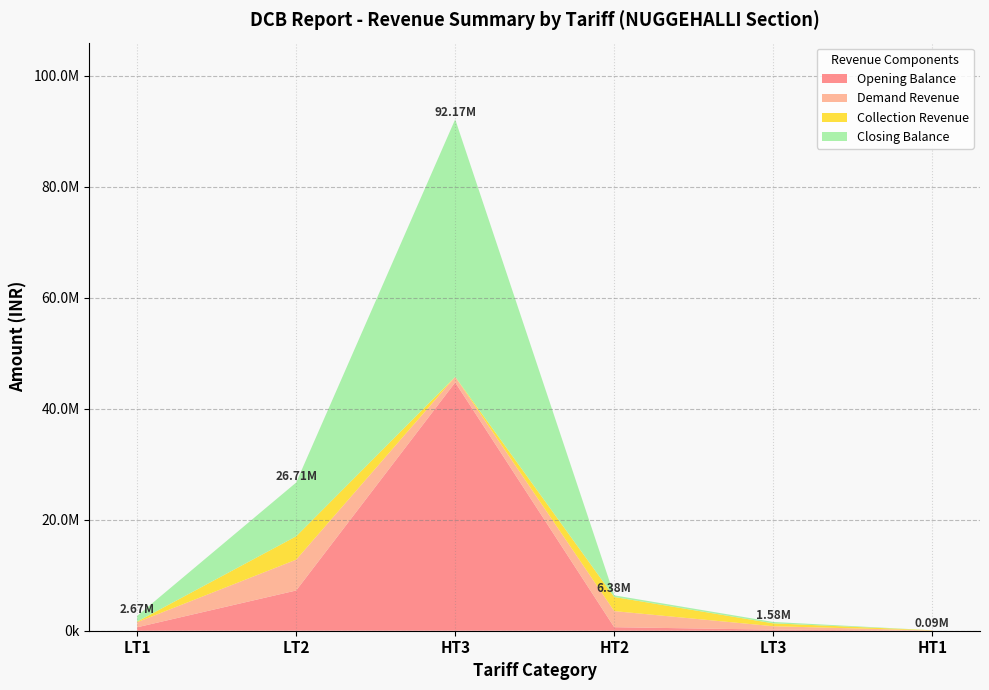

Reading left to right, list all the values displayed in this chart.

Opening Balance: 618646.9	7252419.3	44754517.0	635896.8	195468.0	0.0
Demand Revenue: 909903.1	5553994.8	1002291.6	2899150.7	613173.7	43720.0
Collection Revenue: 114858.4	4210784.6	12337.7	2550453.8	519891.6	41623.0
Closing Balance: 1026326.1	9688708.4	46400787.0	292109.0	250499.4	0.0